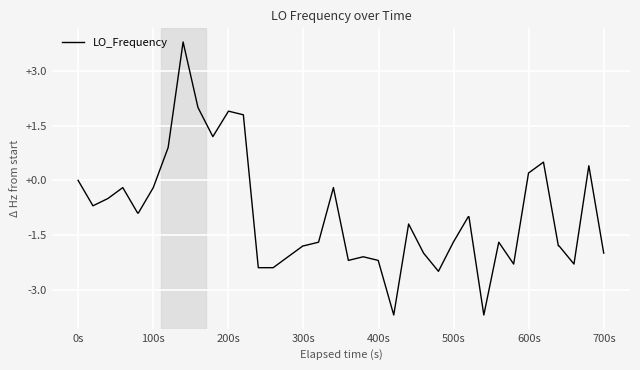

What is the smallest value displayed?

-3.7